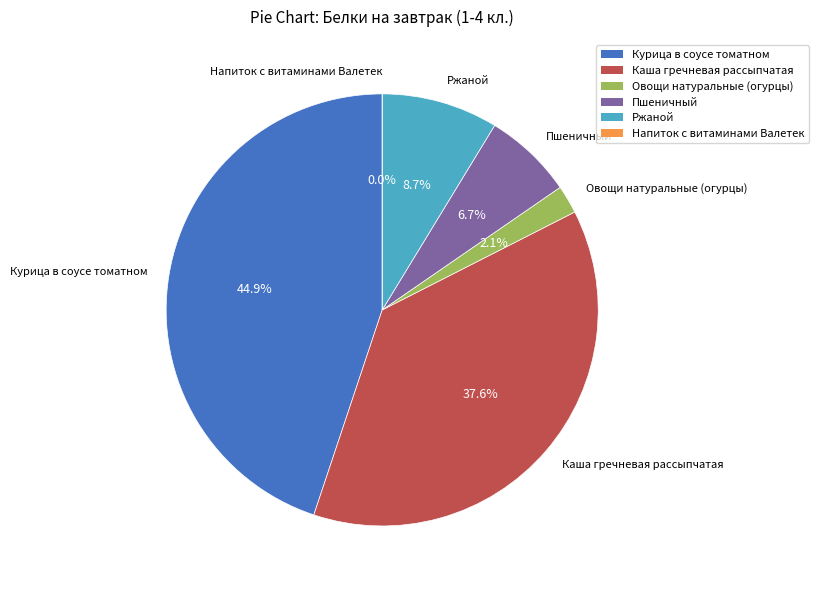

The Ржаной slice represents 17% of the pie. True or false?

False